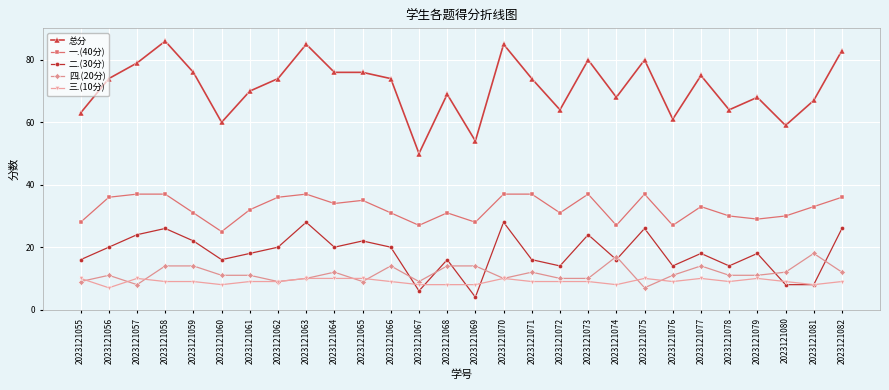

What is the value of the 四.(20分) point at the 2nd from the left?

11